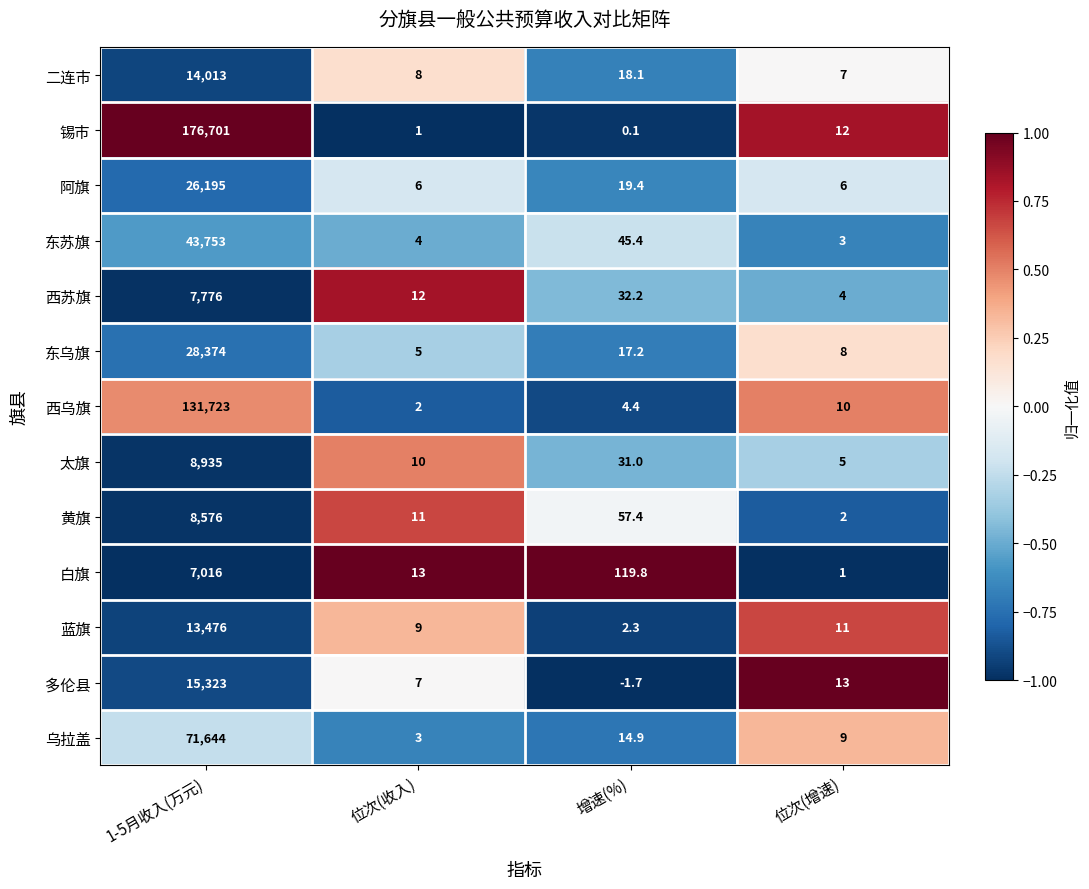

The 东乌旗 series shows 17.2 at 增速(%). True or false?

True